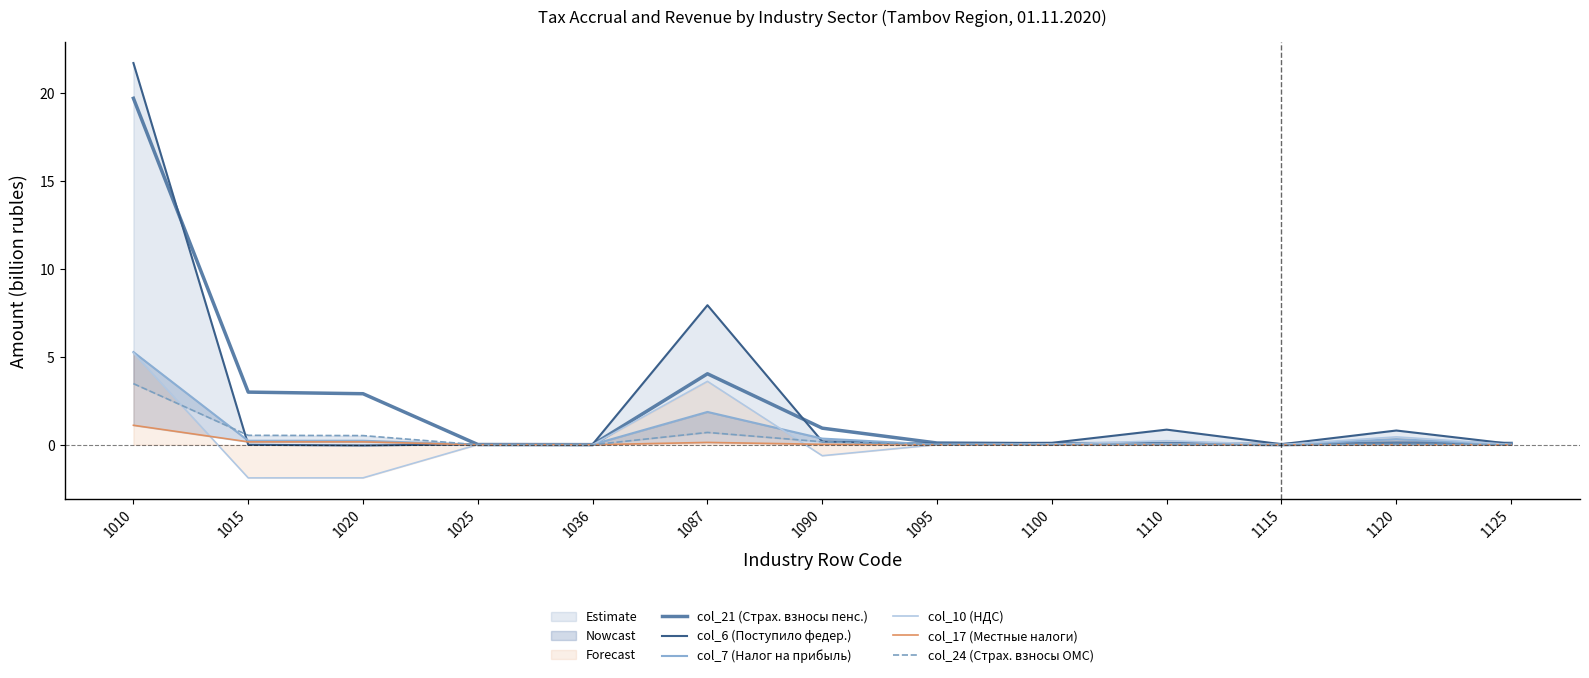

What is the sum of all col_10 (НДС) values?

5.2